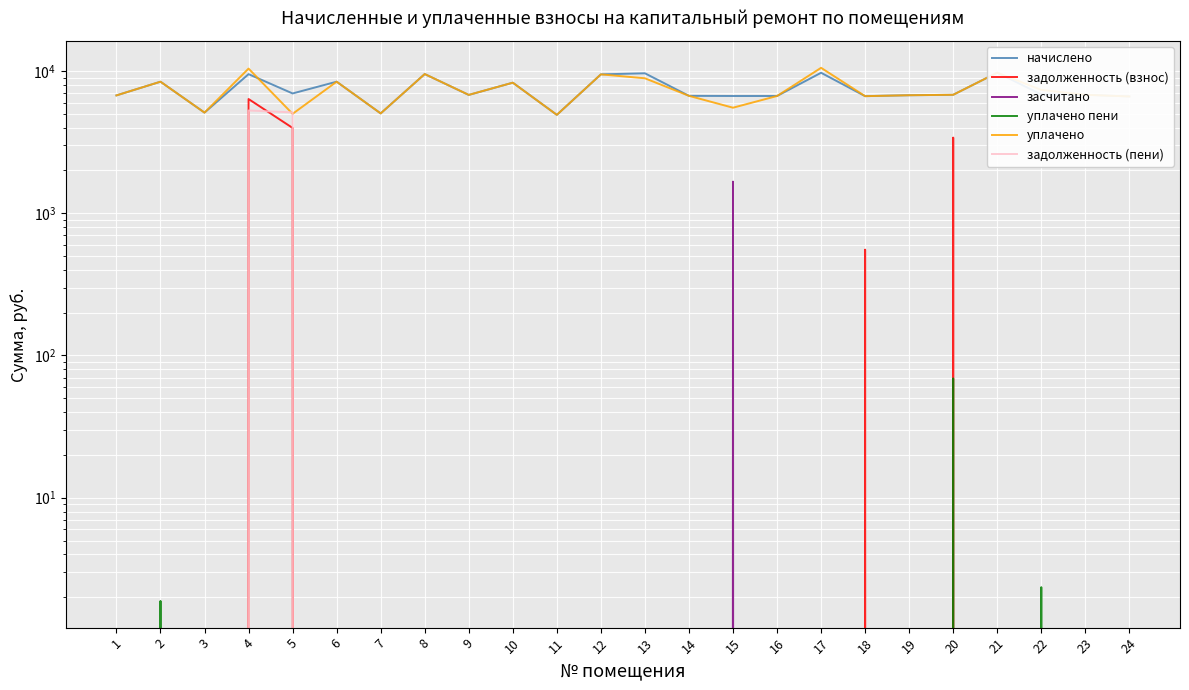

At which label does начислено reach its peak?

21